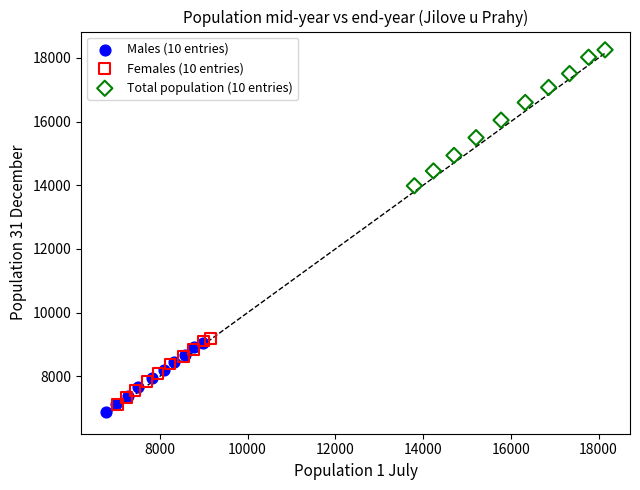

Which series has the largest Y range (max minus min)?

Total population (10 entries)